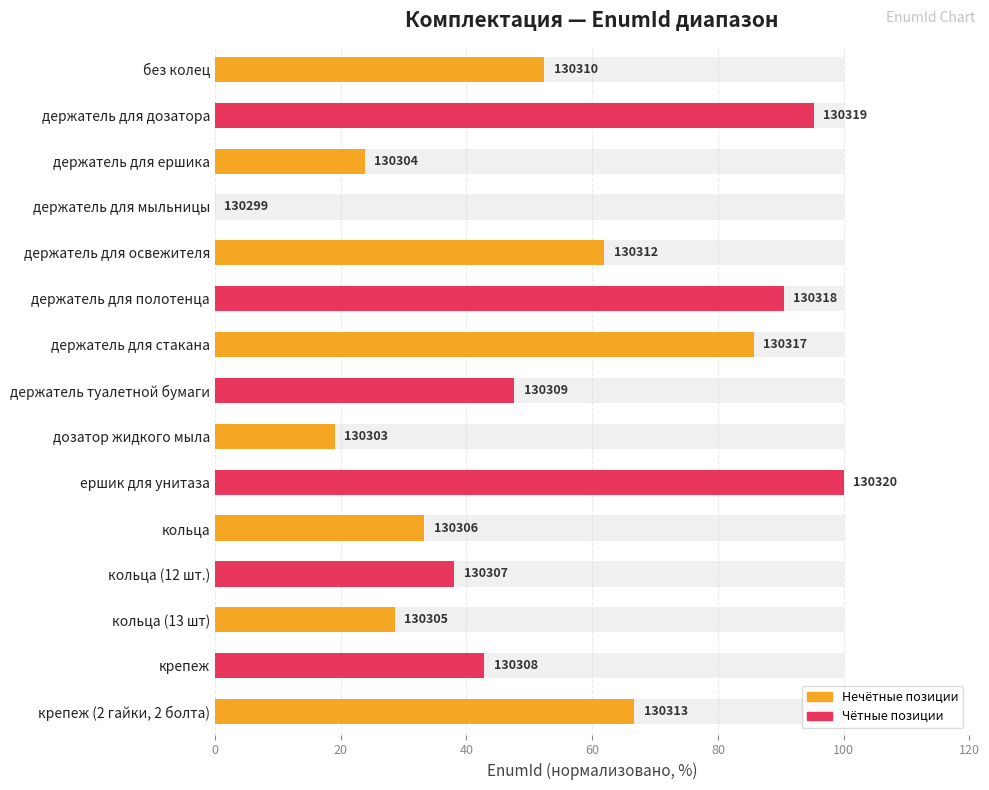

How many bars are there in total?

15